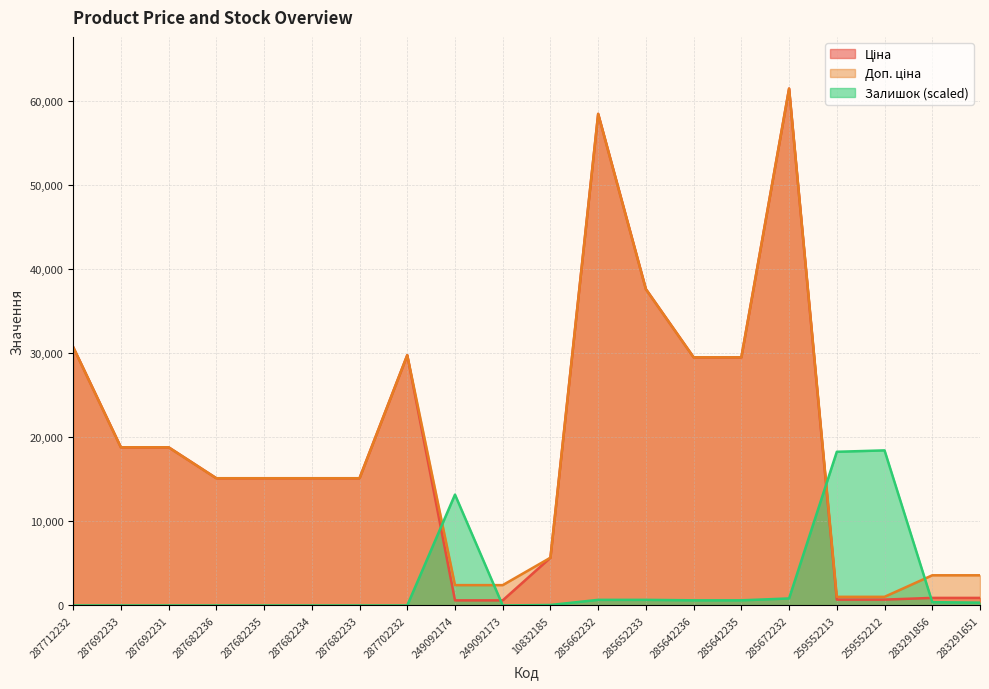

How many data points in Залишок are less than 332?

10